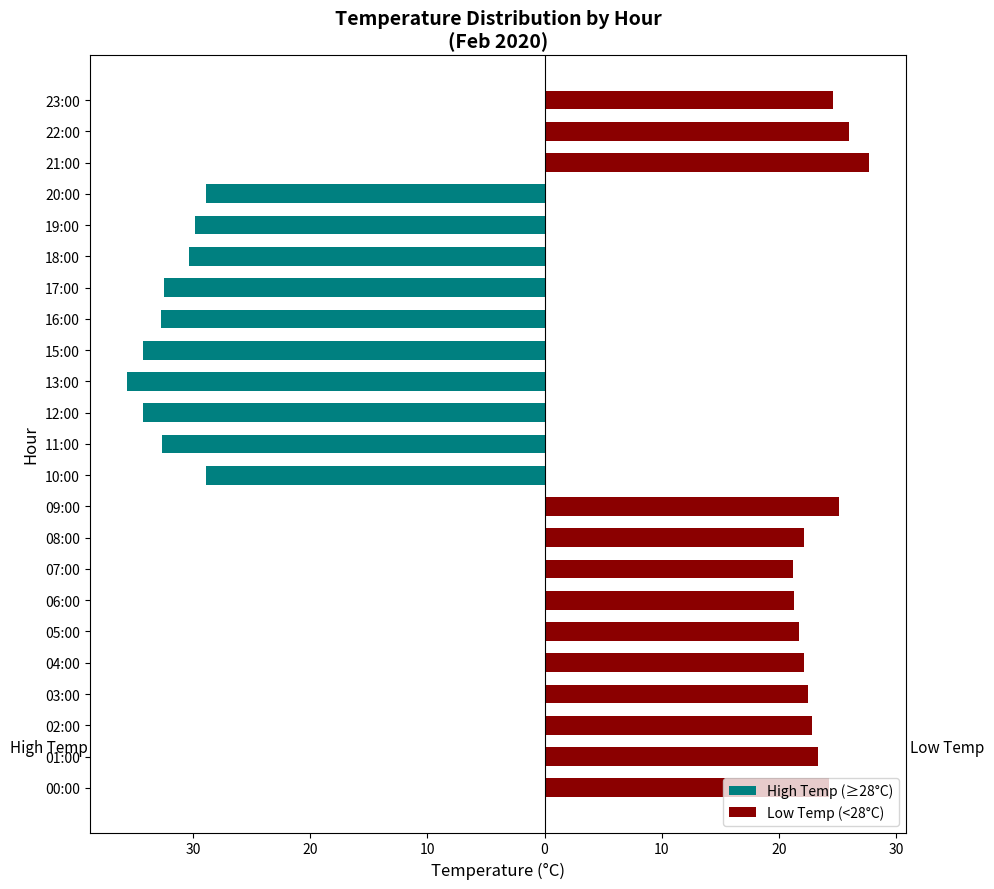

How many positive values does the Low Temp (<28°C) series have?

13